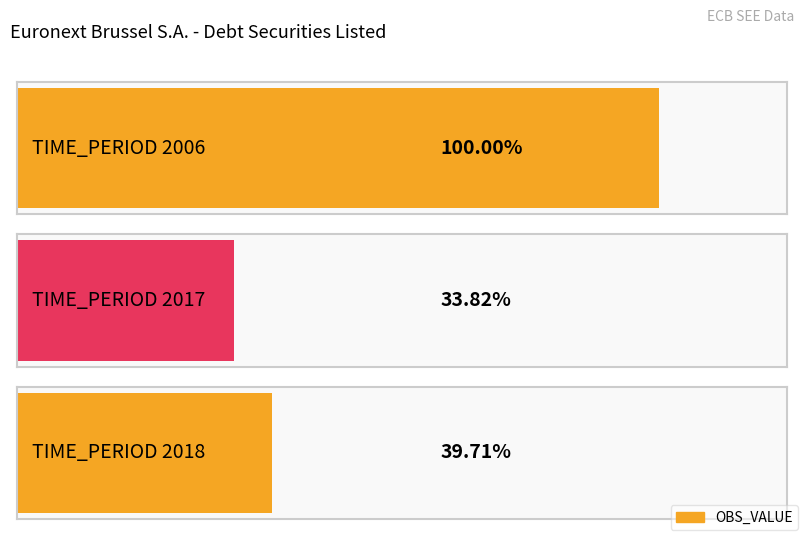

At which label does the data first exceed 27?

2006